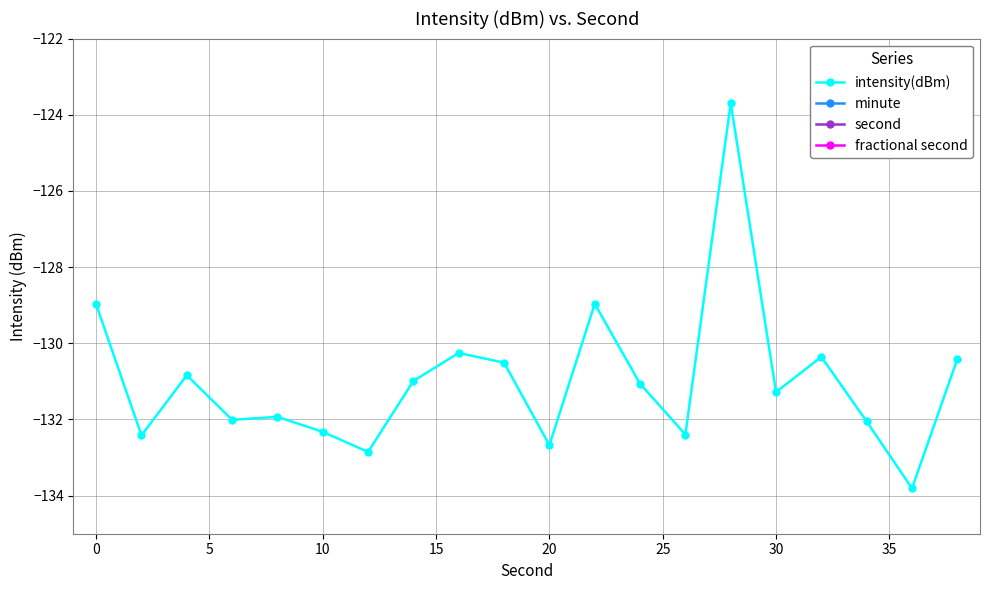

True or false: minute and intensity(dBm) intersect in this chart.

False